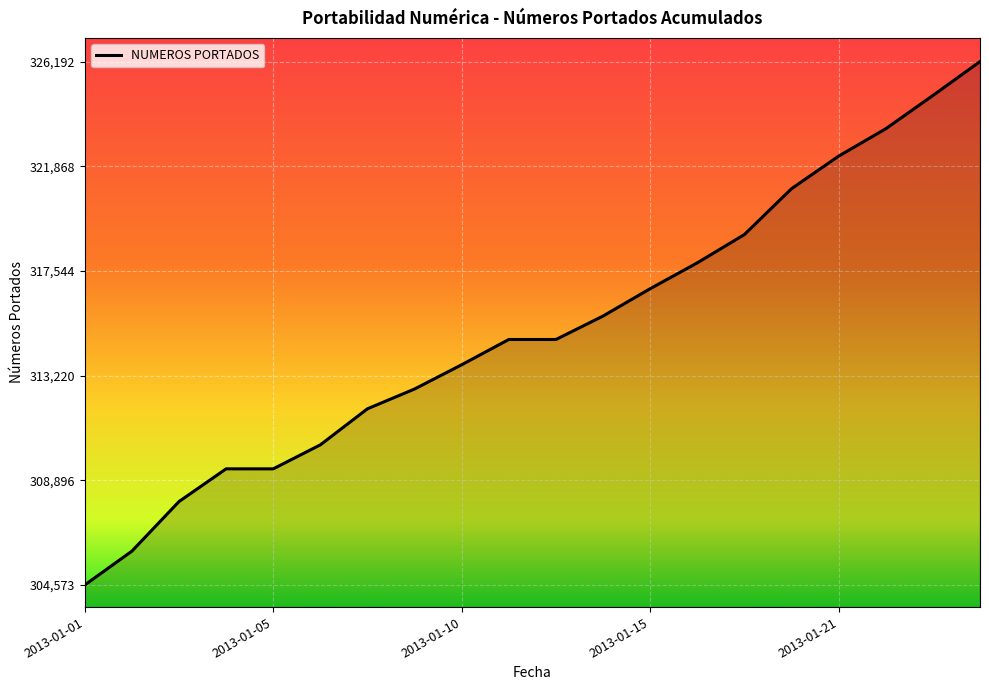

What is the minimum value shown in the chart?

304573